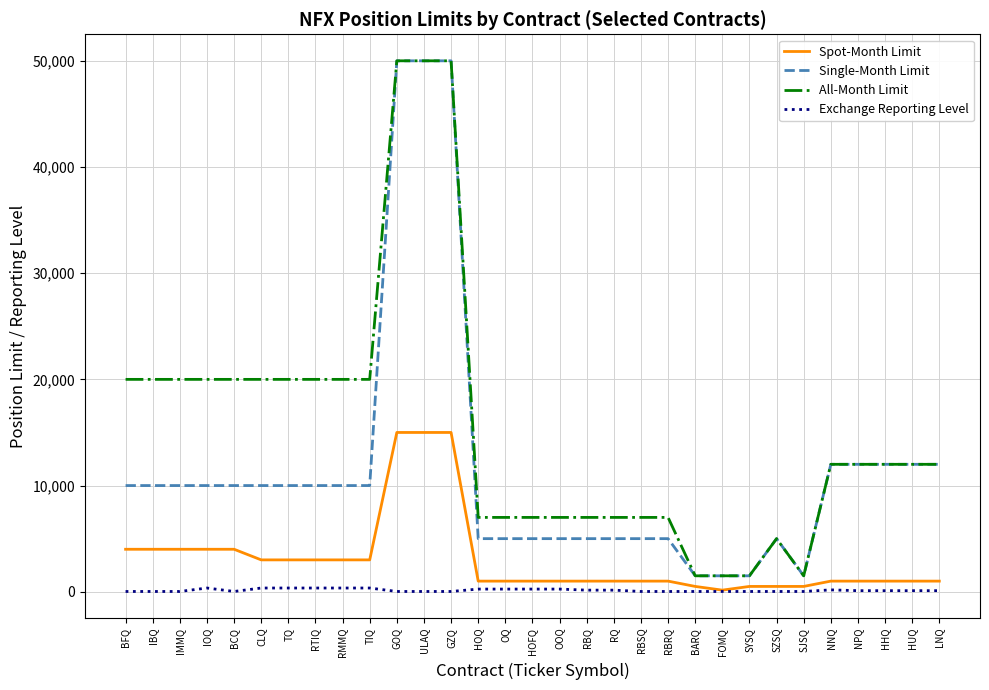

At which label does All-Month Limit first exceed 12000?

BFQ